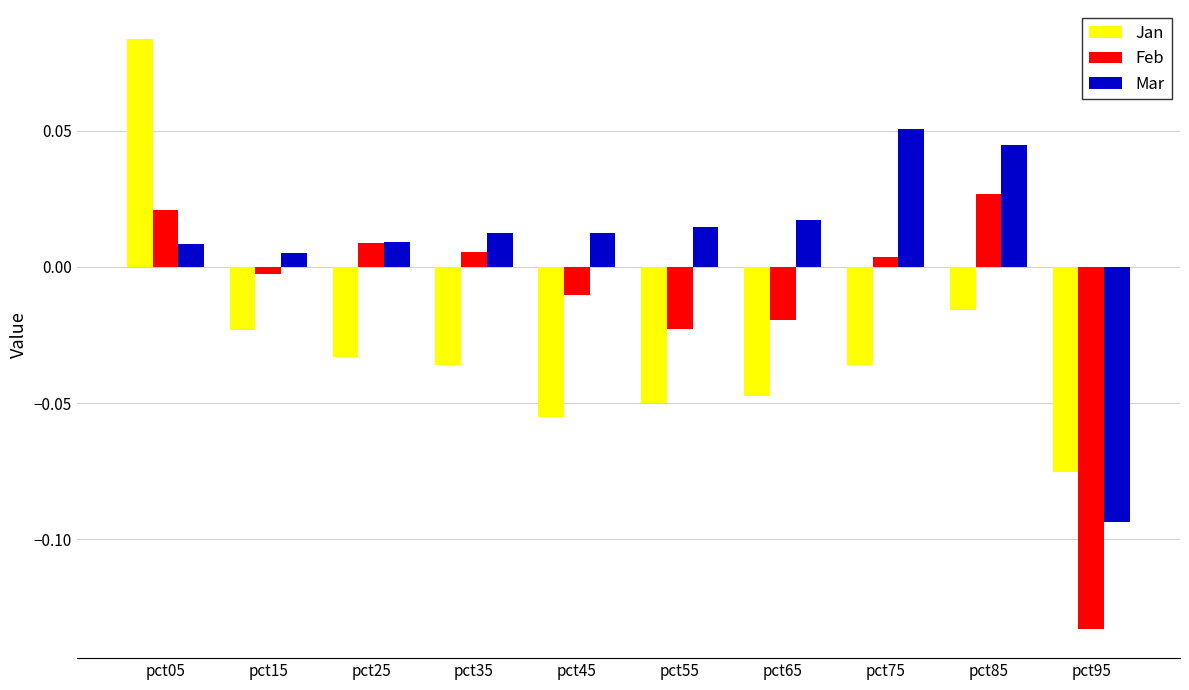

How many values in Jan are below zero?

9